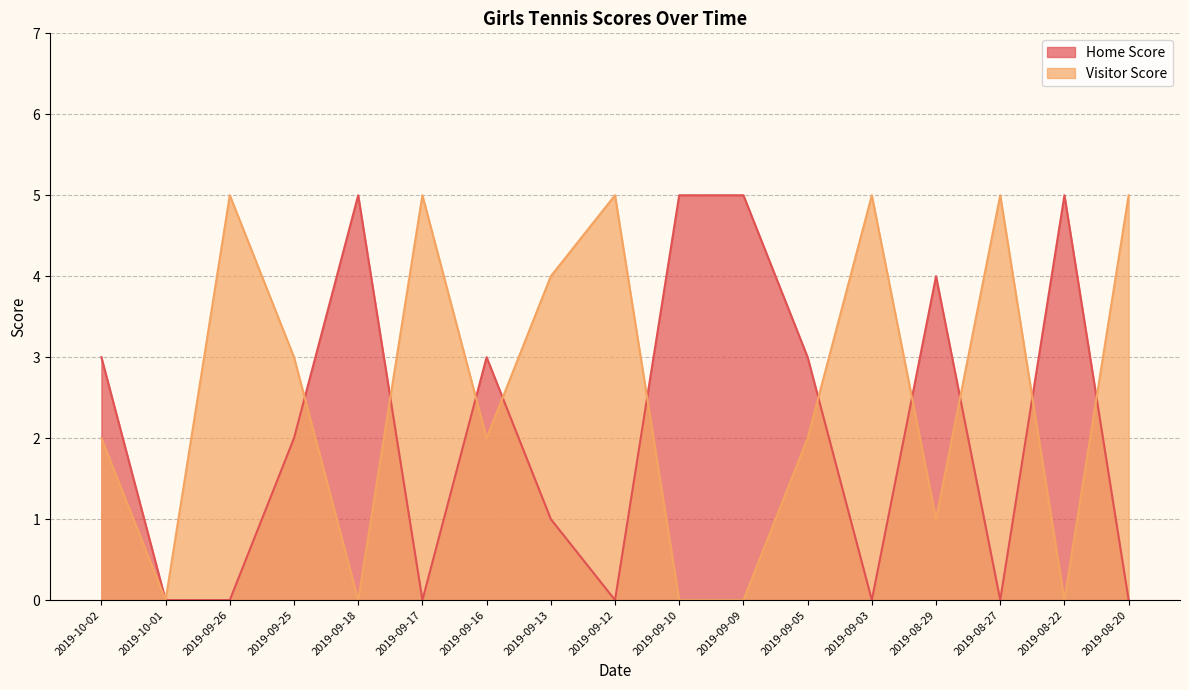

Does the chart have visible grid lines?

Yes